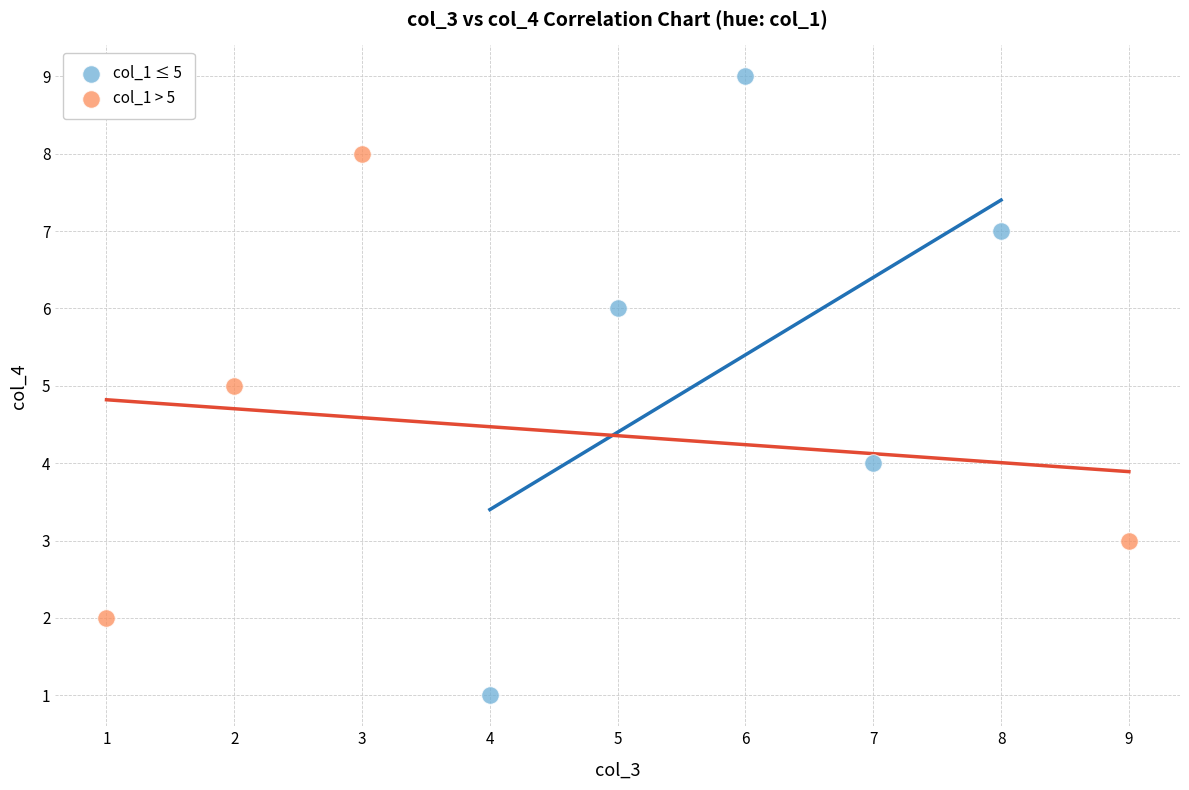

Which series contains the lowest Y value?

col_1 ≤ 5